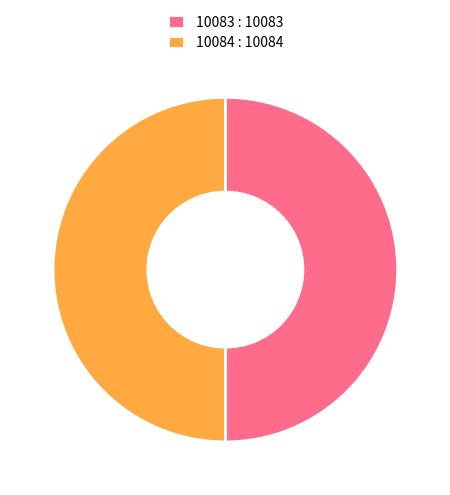

Do 10084 and 10083 together represent more than half of the pie?

Yes